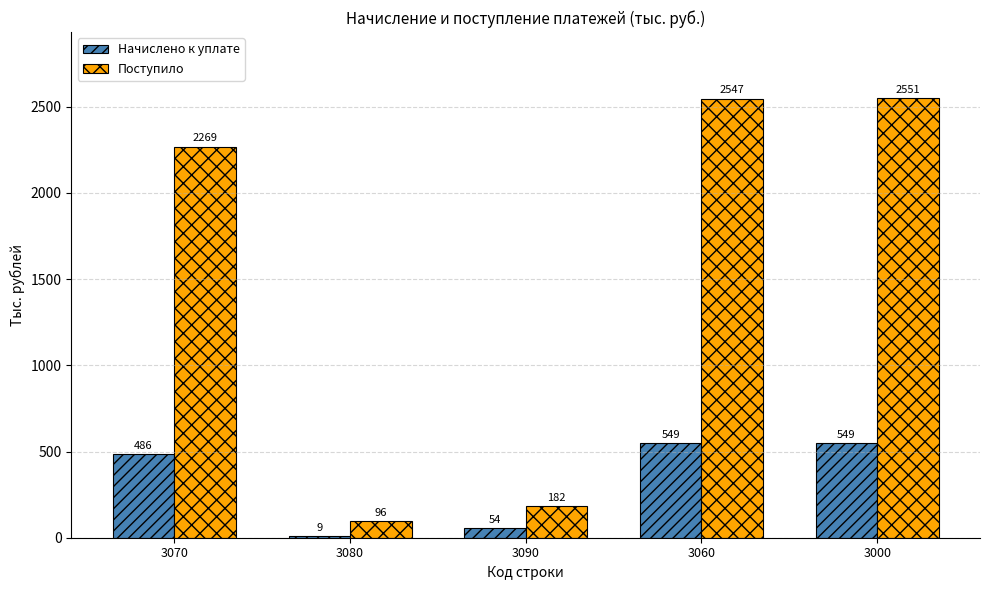

What is the value of the Поступило bar at the 4th from the left?

2547